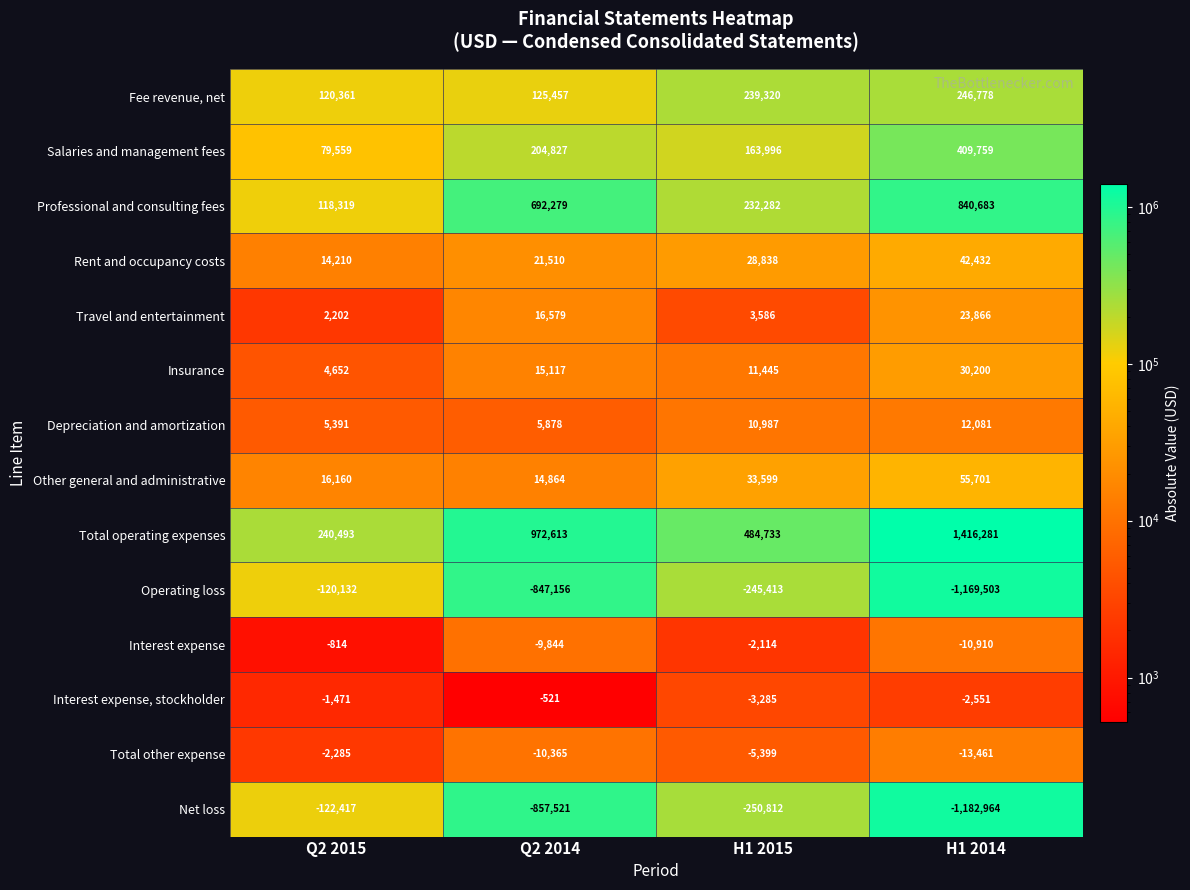

What is the sum of the Operating loss values at Q2 2014 and Q2 2015?

-967288